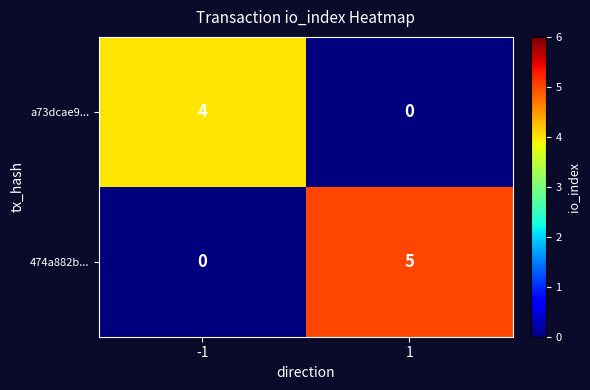

What is the highest value of the 474a882b... series?

5